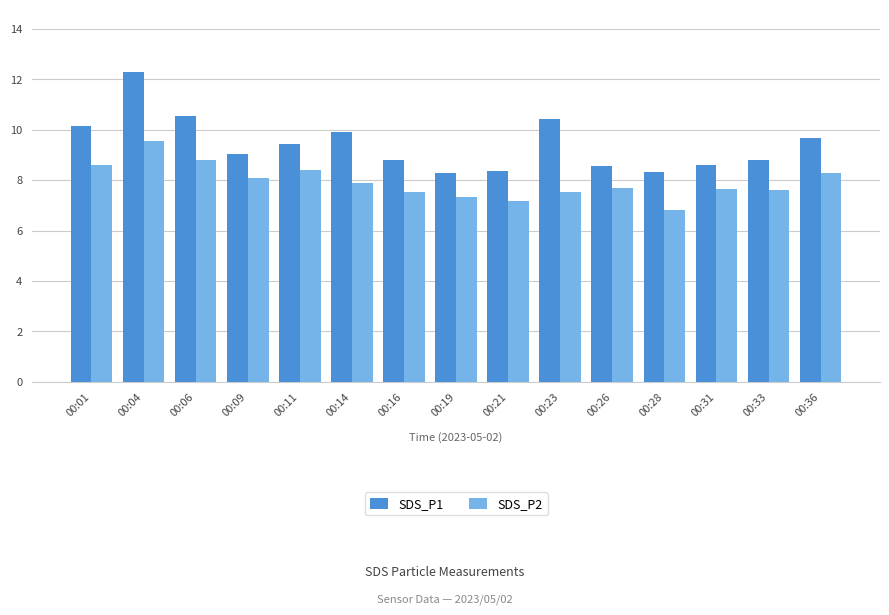

How many groups of bars are there?

15